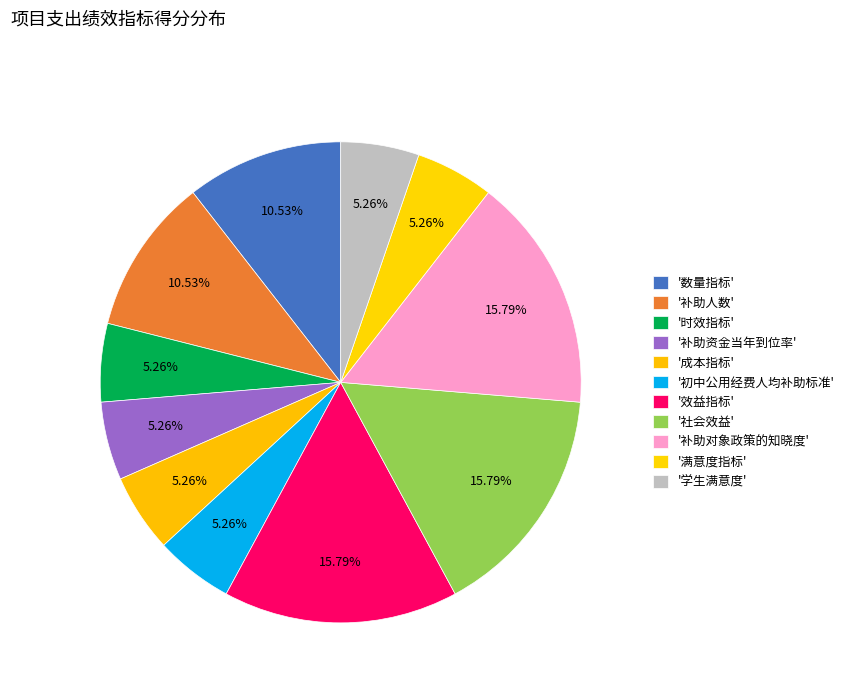

Count the number of slices in the pie.

11